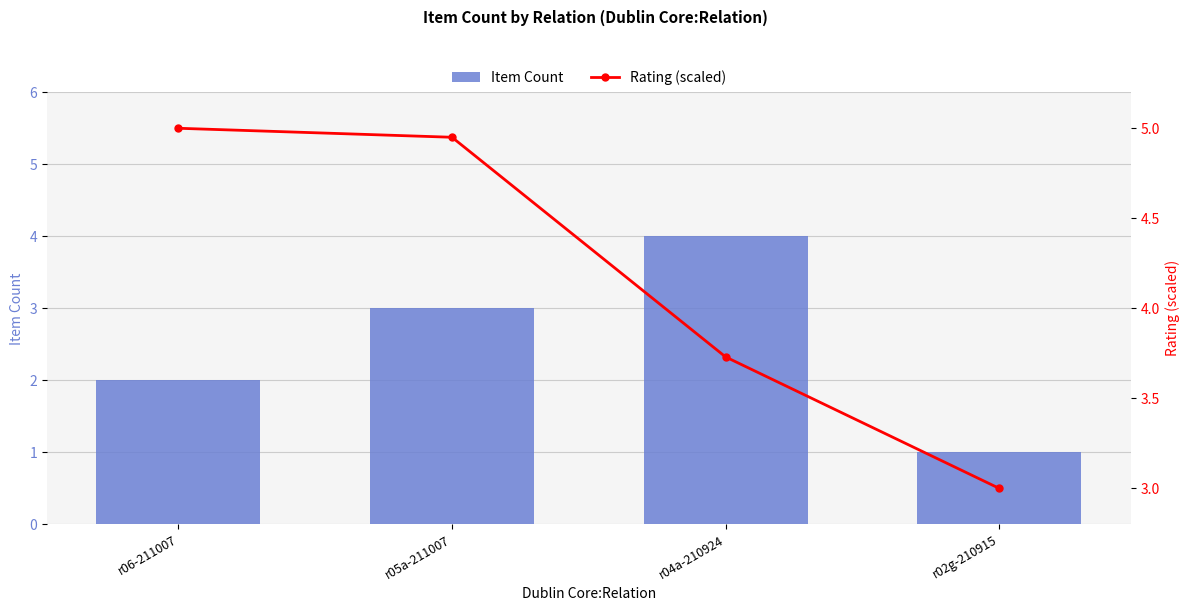

What is the label of the 4th bar from the left?

r02g-210915